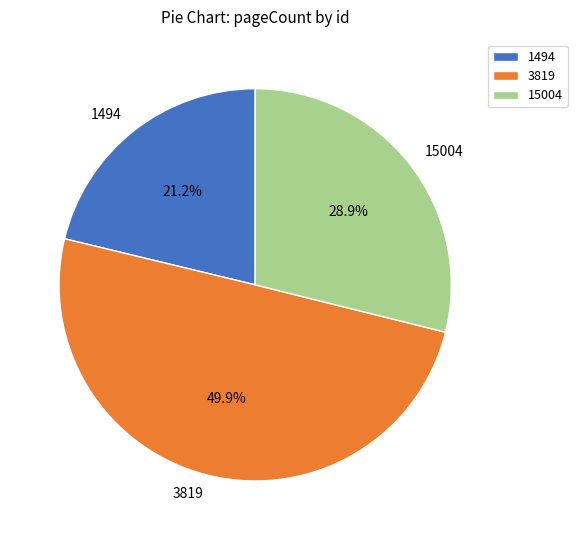

How many slices are in this pie chart?

3